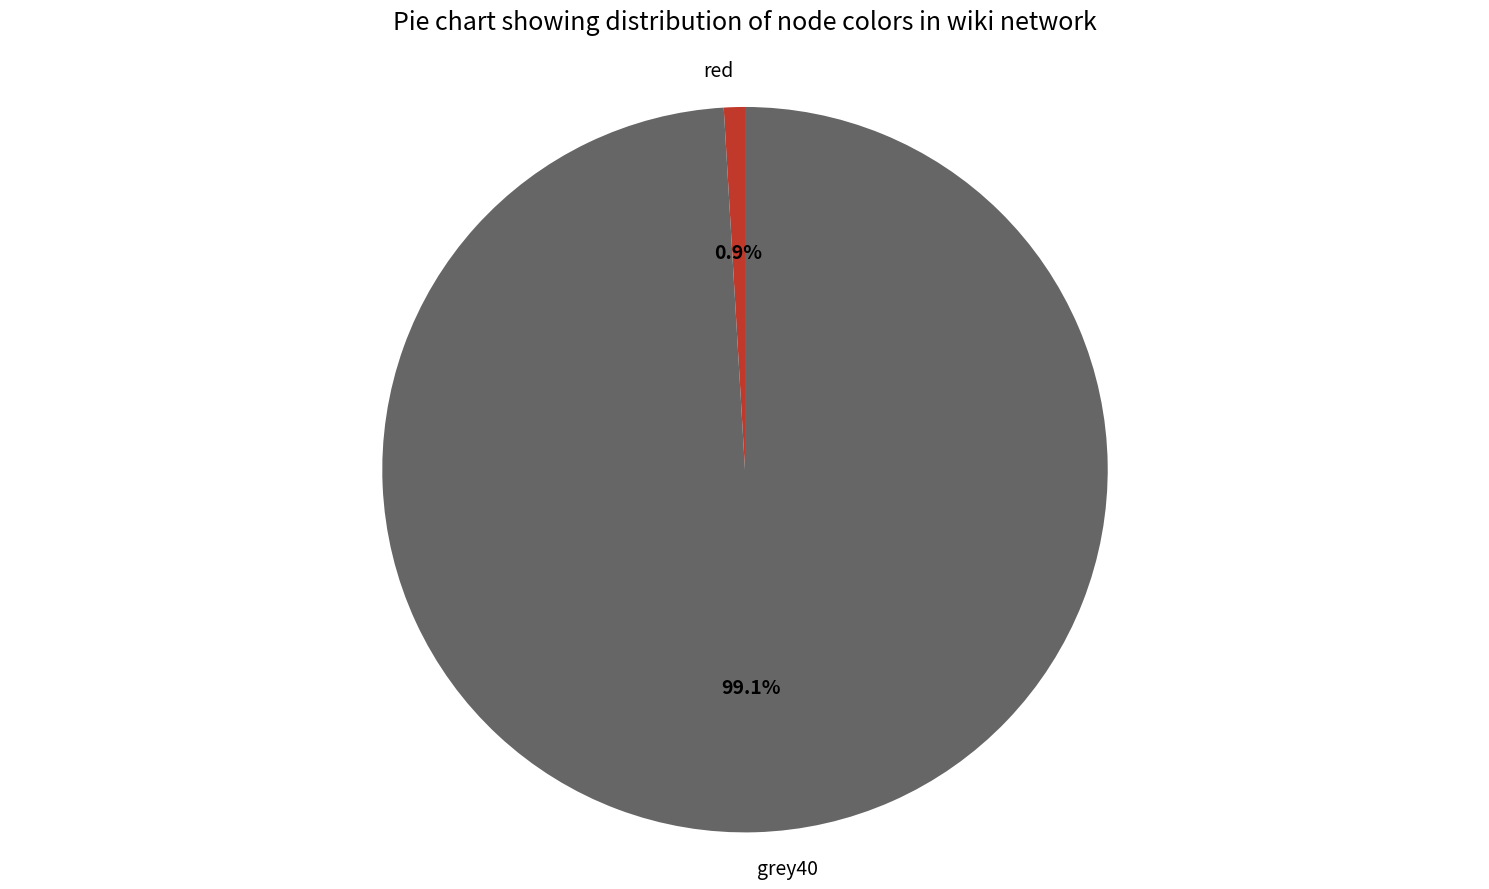

To the nearest percent, what percentage of the pie is red?

1%